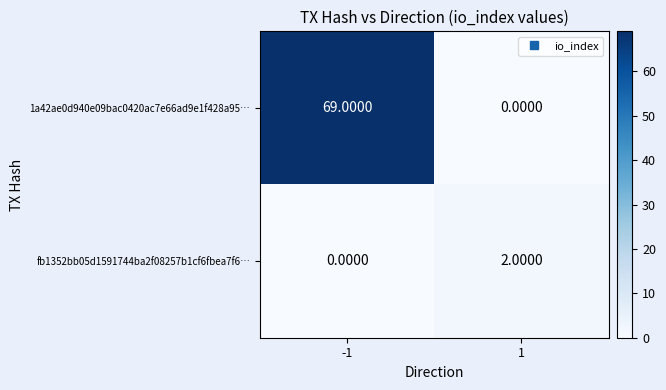

Which series has the largest total across all categories?

1a42ae0d940e09bac0420ac7e66ad9e1f428a95…